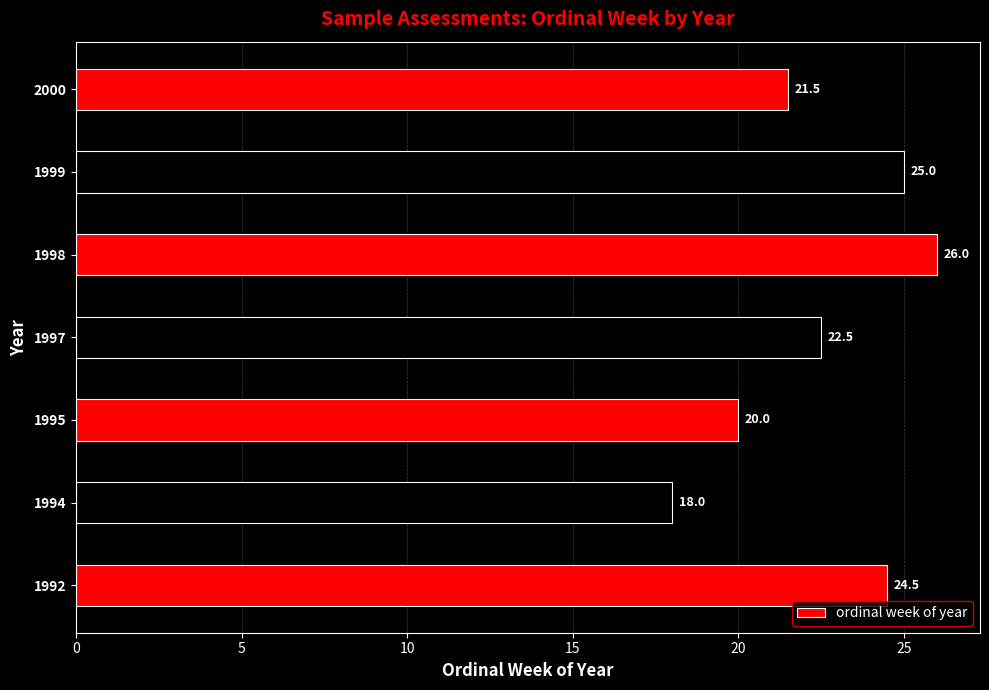

What is the average value?

22.5